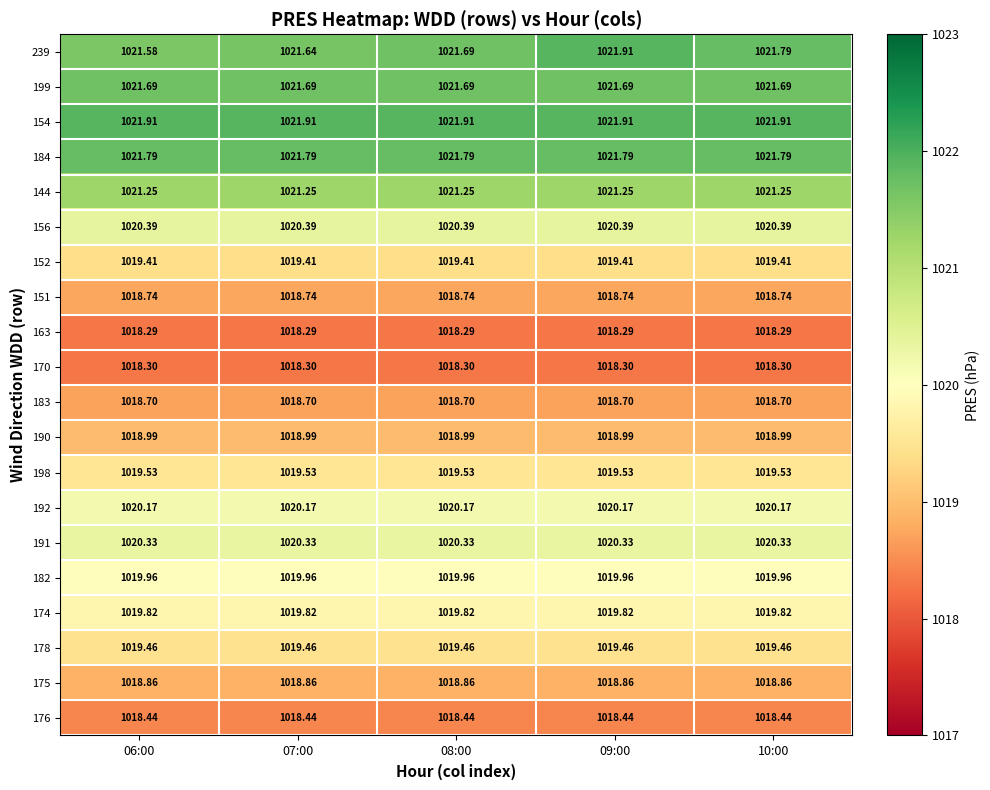

Is the value of 154 at 10:00 greater than the value of 199 at 06:00?

Yes